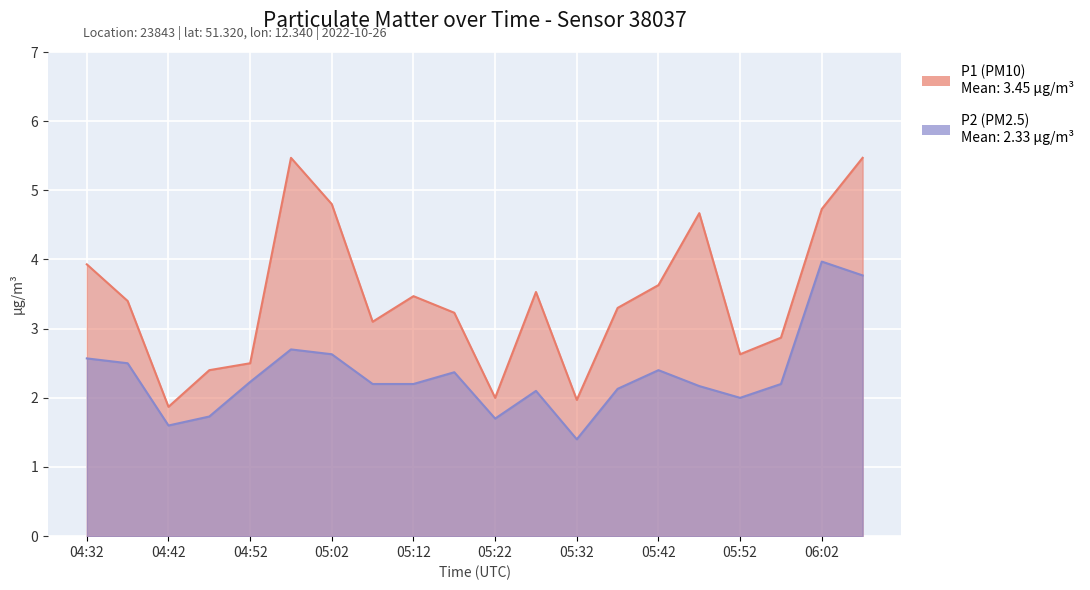

True or false: P2 and P1 cross at least once.

False